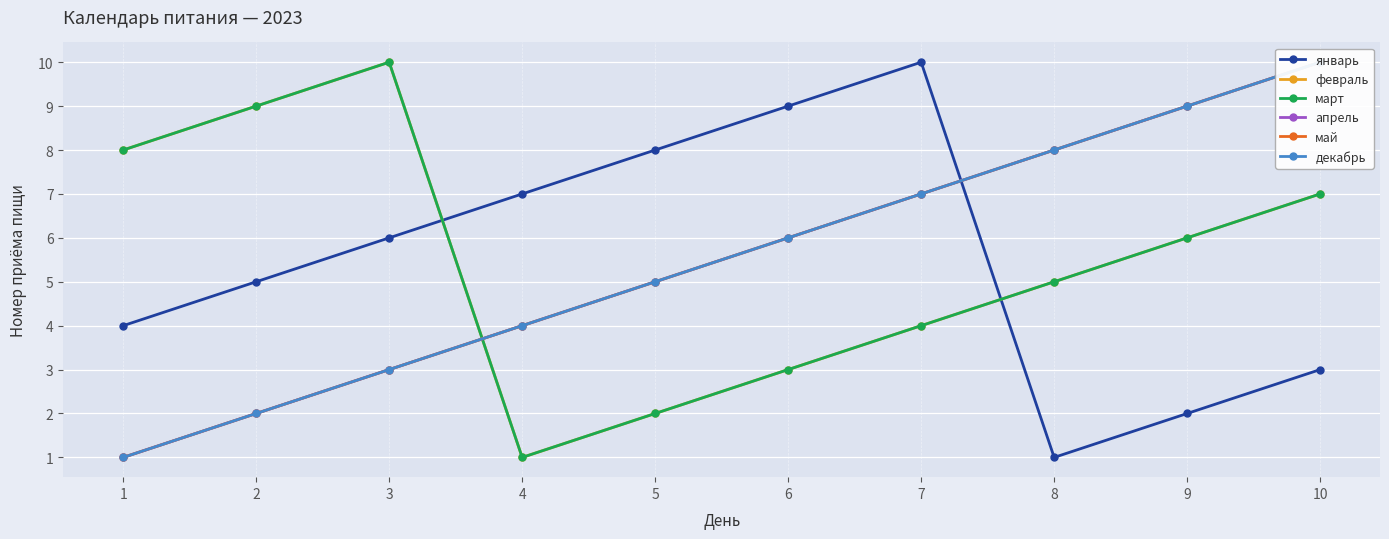

What is the difference between the second highest and second lowest values in the февраль series?

7